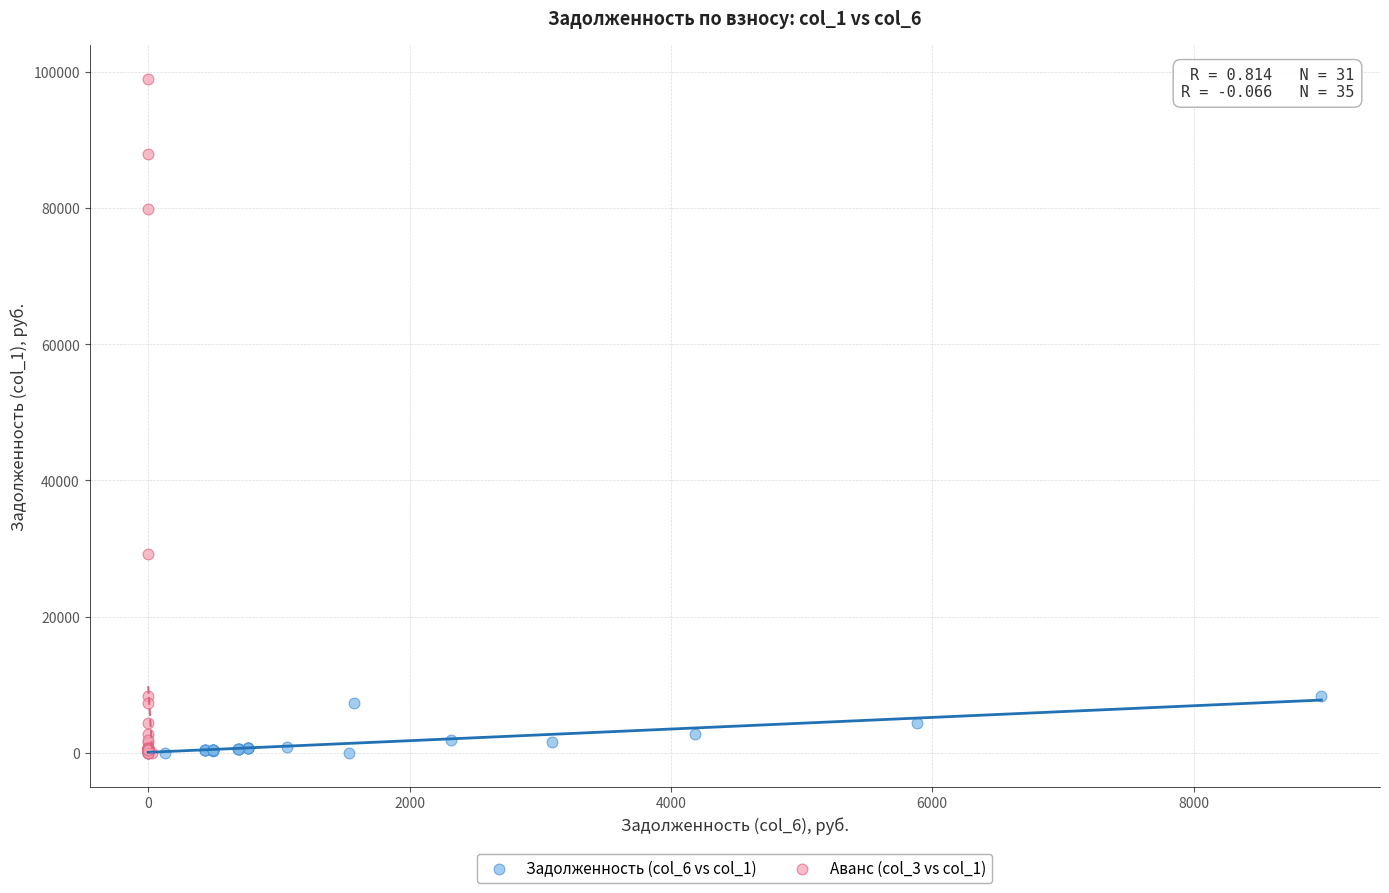

Which series has the widest spread of Y values?

Аванс (col_3 vs col_1)